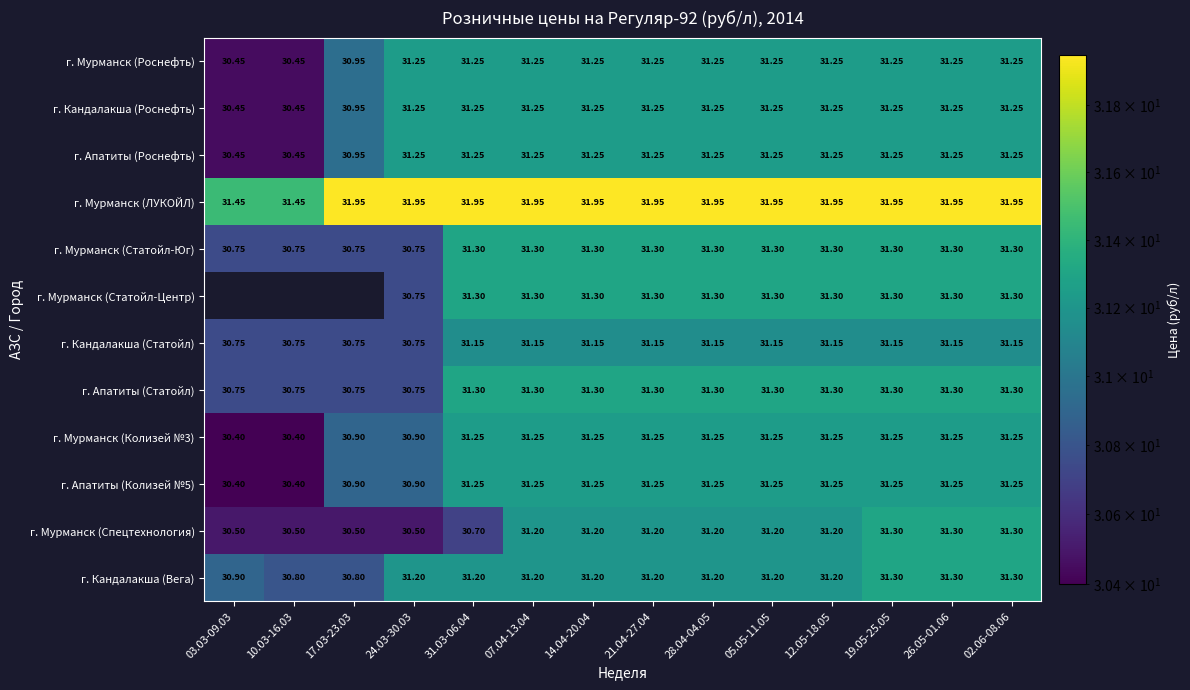

How many data points does each series have?

14